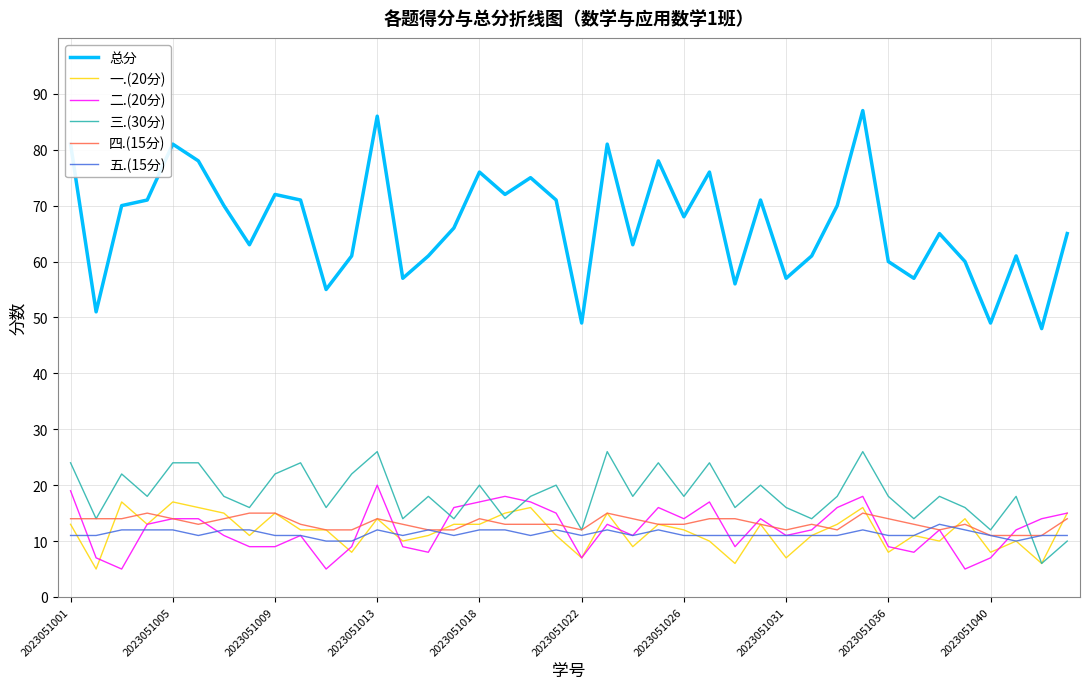

What is the average value of the 总分 series?

67